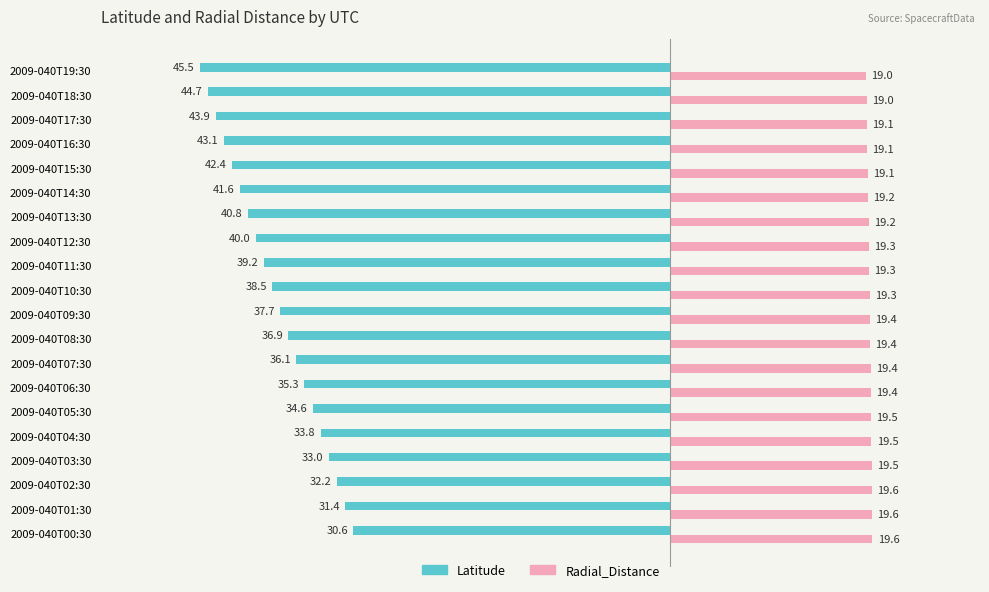

At which label does Latitude reach its minimum?

2009-040T19:30